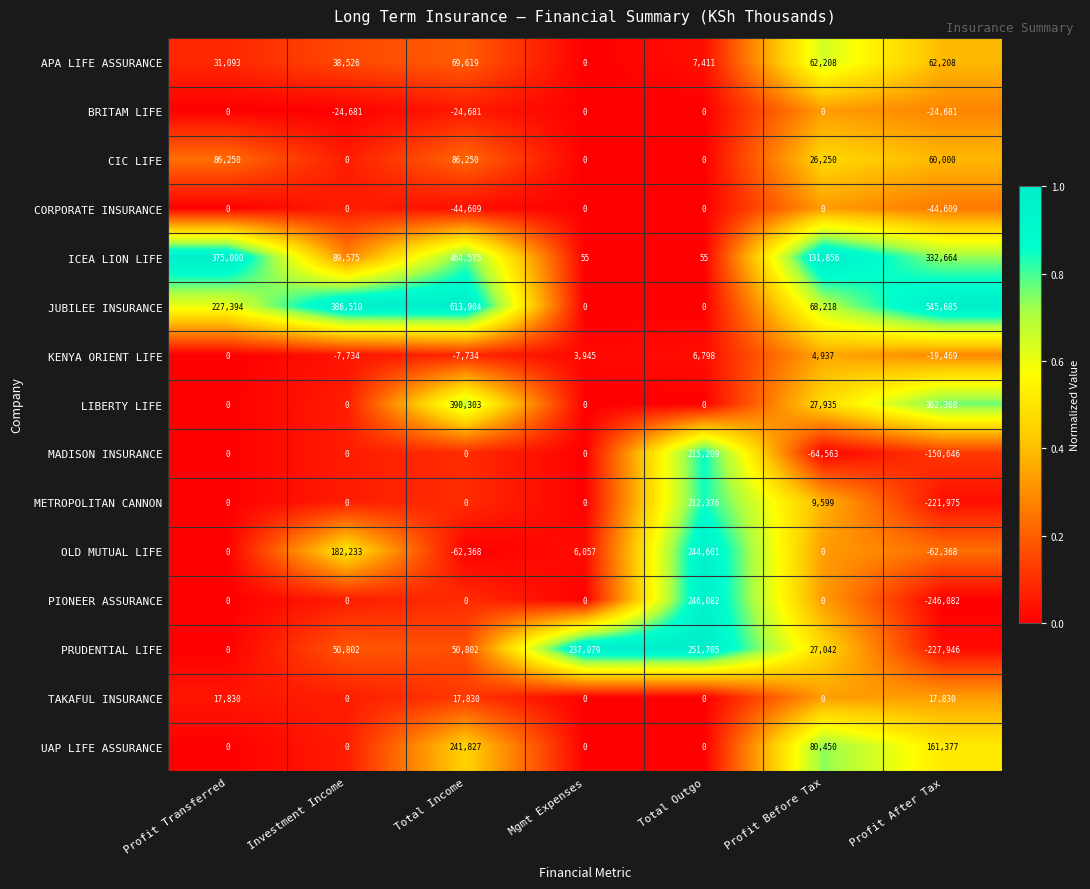

Which series has the largest total across all categories?

JUBILEE INSURANCE